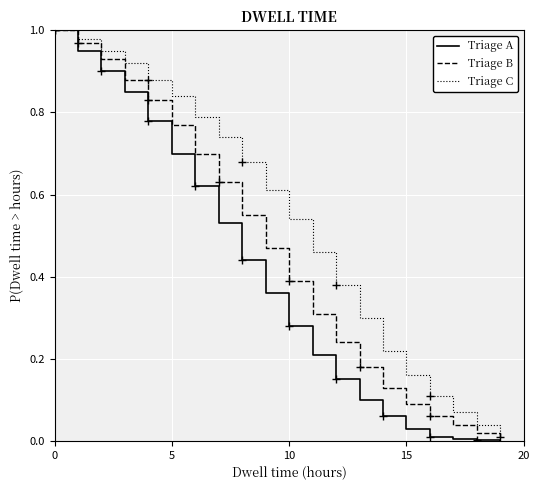

Which series changed the most between 13 and 16?

Triage C